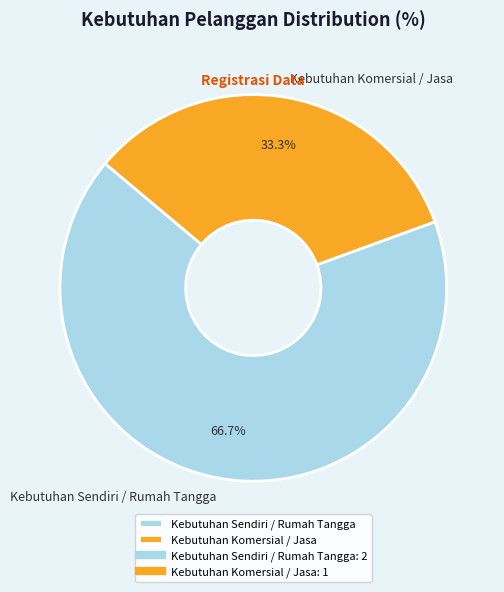

To the nearest percent, what percentage of the pie is Kebutuhan Komersial / Jasa?

33%